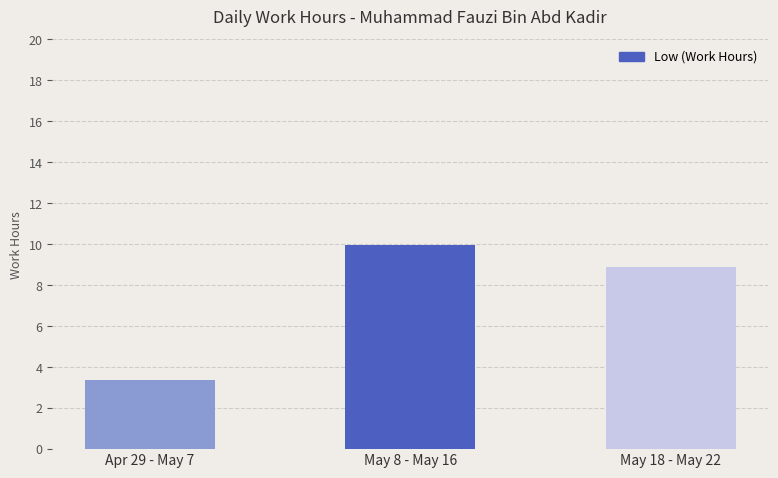

What is the sum of all values?

22.2